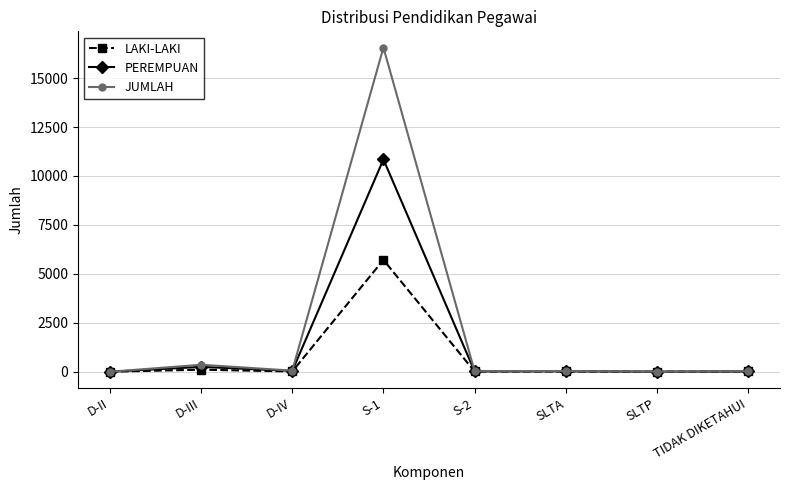

Where does the LAKI-LAKI series first go above 14?

D-III